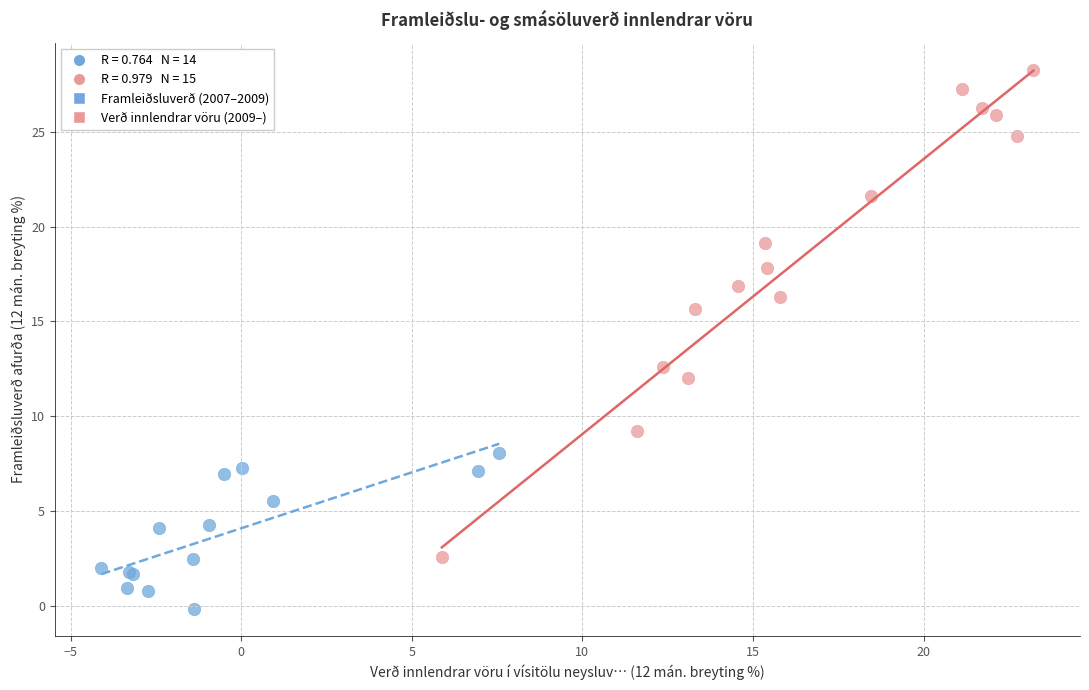

Which series reaches the maximum Y coordinate?

Verð innlendrar vöru (2009–)